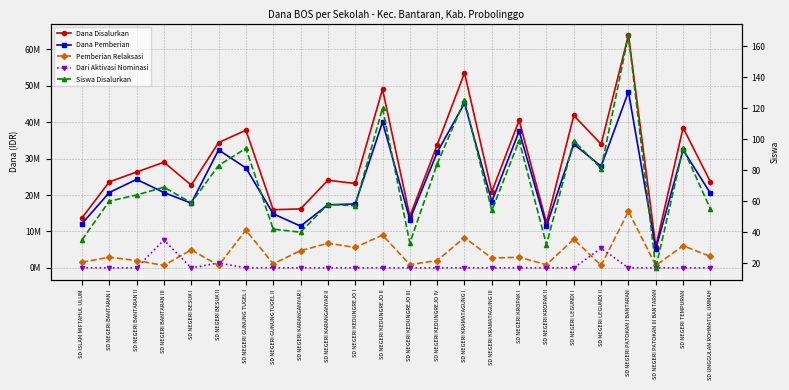

Reading left to right, what are all the values shown in this chart?

Dana Disalurkan: 13725000	23625000	26325000	29025000	22725000	34425000	37800000	15975000	16200000	24075000	23175000	49050000	14175000	33750000	53550000	20925000	40500000	12375000	41850000	33975000	63900000	5850000	38475000	23625000
Dana Pemberian: 12150000	20700000	24300000	20700000	17775000	32400000	27450000	14850000	11475000	17325000	17550000	40050000	13275000	31725000	45225000	18225000	37575000	11475000	33975000	27900000	48375000	5175000	32400000	20475000
Pemberian Relaksasi: 1575000	2925000	2025000	675000	4950000	675000	10350000	1125000	4725000	6750000	5625000	9000000	900000	2025000	8325000	2700000	2925000	900000	7875000	675000	15525000	675000	6075000	3150000
Dari Aktivasi Nominasi: 0	0	0	7650000	0	1350000	0	0	0	0	0	0	0	0	0	0	0	0	0	5400000	0	0	0	0
Siswa Disalurkan: 35	60	64	69	59	83	94	42	40	58	57	120	33	84	125	54	99	32	99	81	167	17	94	55